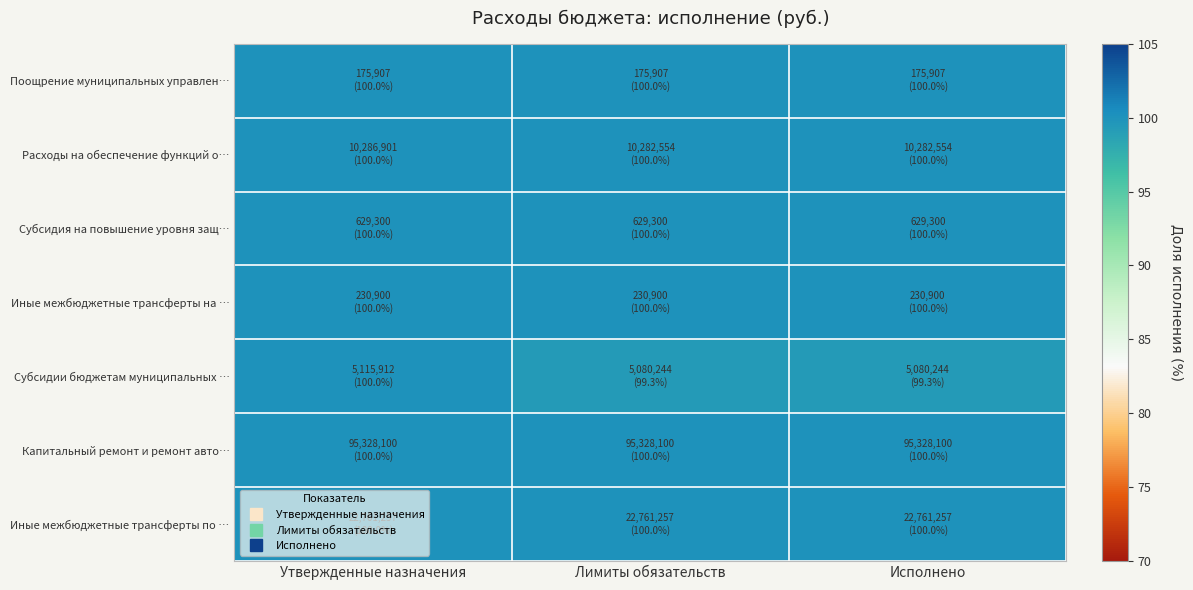

What is the maximum value shown in the chart?

100.0